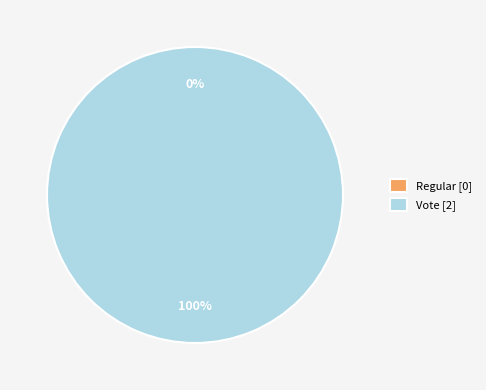

Combined, do Vote and Regular account for over 50%?

Yes